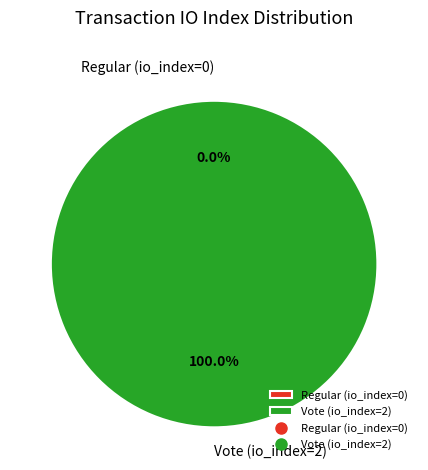

Which slice is the smallest?

Regular (io_index=0)